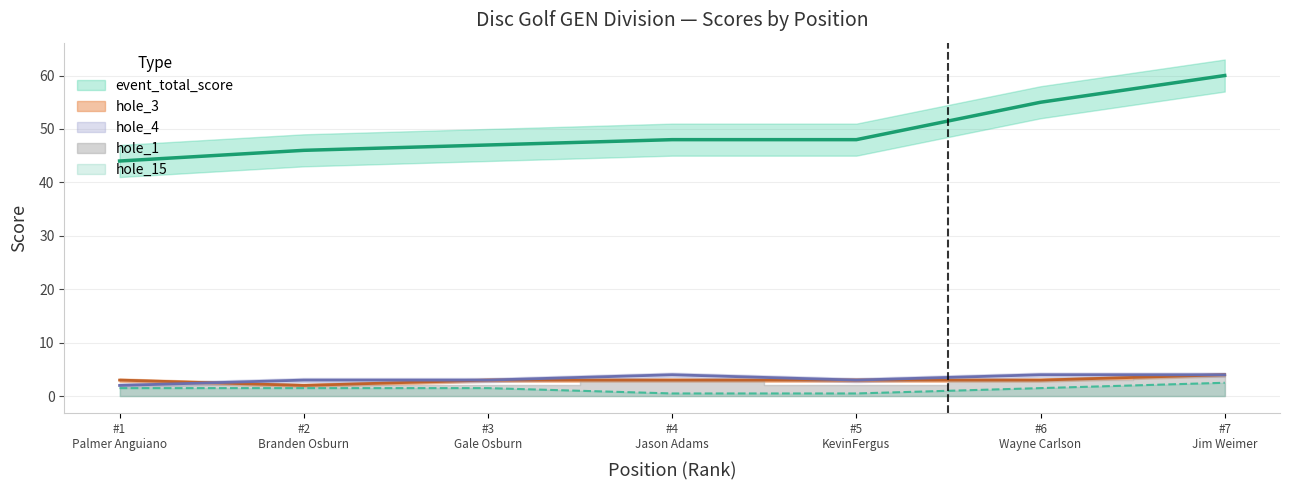

What is the highest value of the hole_15 series?

2.5